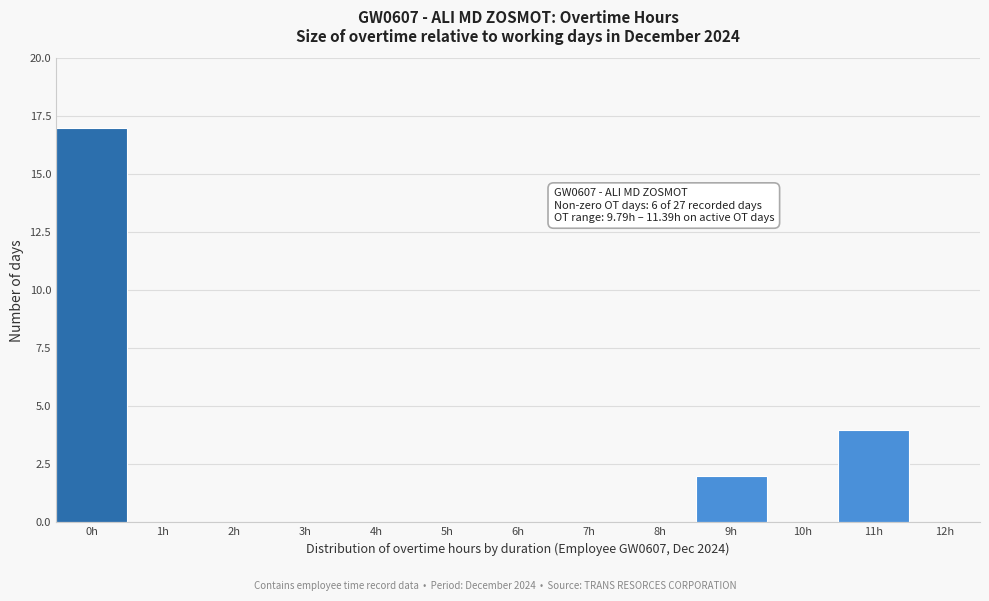

Reading left to right, what are all the values shown in this chart?

0h=17	1h=0	2h=0	3h=0	4h=0	5h=0	6h=0	7h=0	8h=0	9h=2	10h=0	11h=4	12h=0